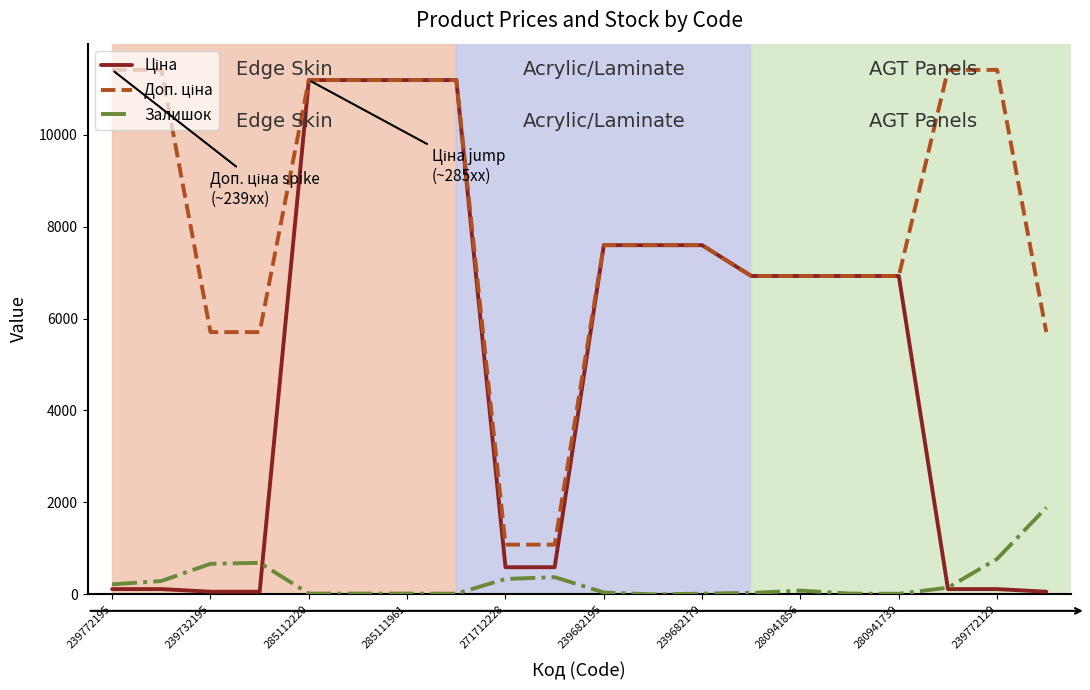

What is the maximum value shown in the chart?

11410.0